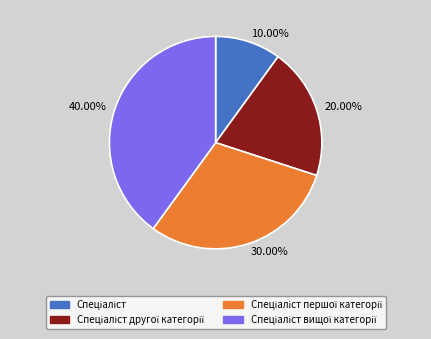

Is there any slice that represents more than half of the pie?

No